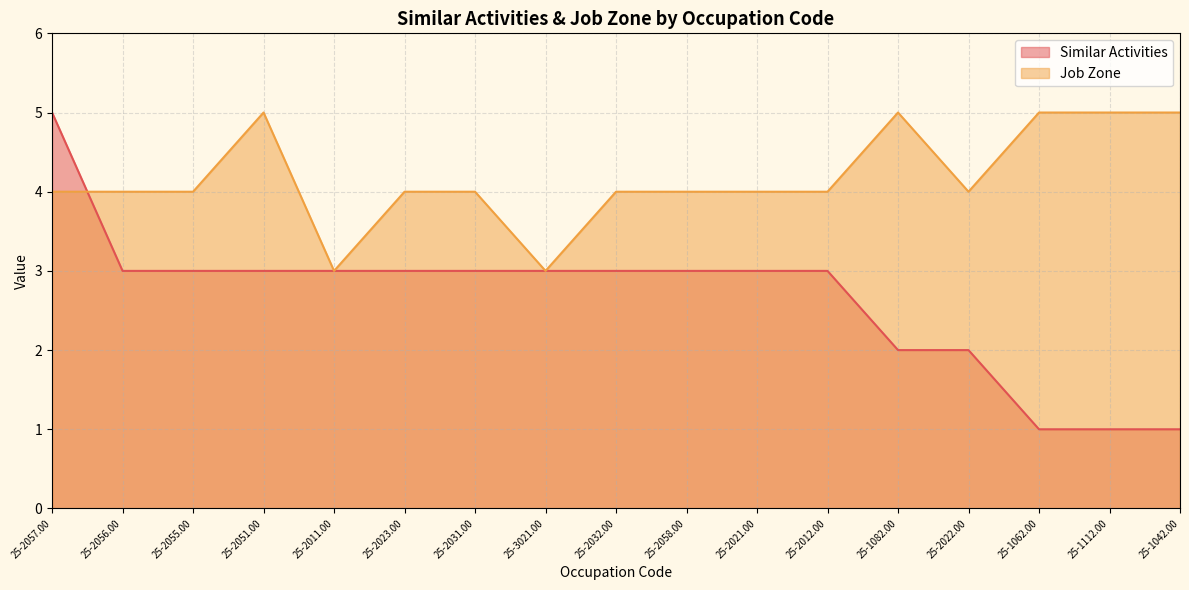

Which series has the largest range (max minus min)?

Similar Activities